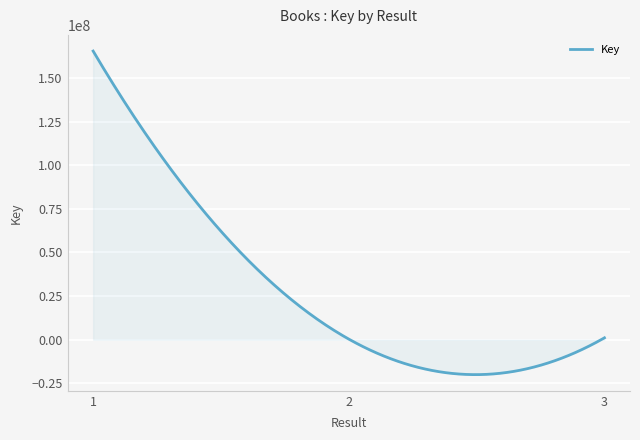

What is the difference between the maximum and minimum values?

185490155.5